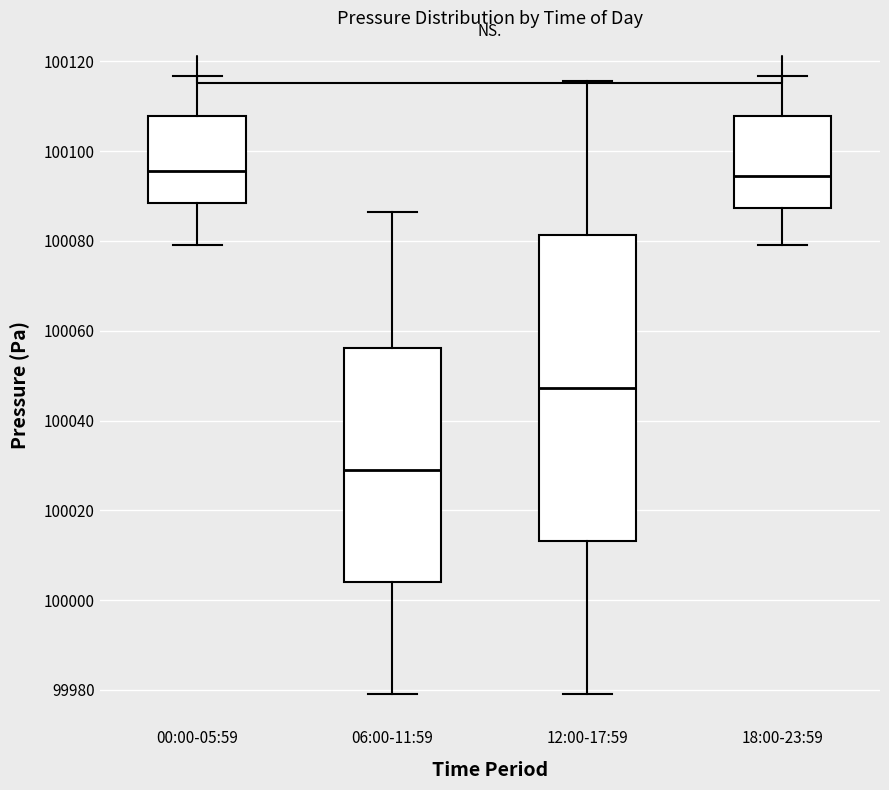

Reading left to right, transcribe this box plot: for each box, give where its median line is, the range the box spans, and where its two whiskers end, as read against the y-axis. The values are not printed on the chart, so give them approximately, as read against the axis.

00:00-05:59: median 100096, box 100088 to 100108, whiskers 100080 to 100116
06:00-11:59: median 100030, box 100004 to 100056, whiskers 99980 to 100086
12:00-17:59: median 100048, box 100014 to 100082, whiskers 99980 to 100116
18:00-23:59: median 100094, box 100088 to 100108, whiskers 100080 to 100116